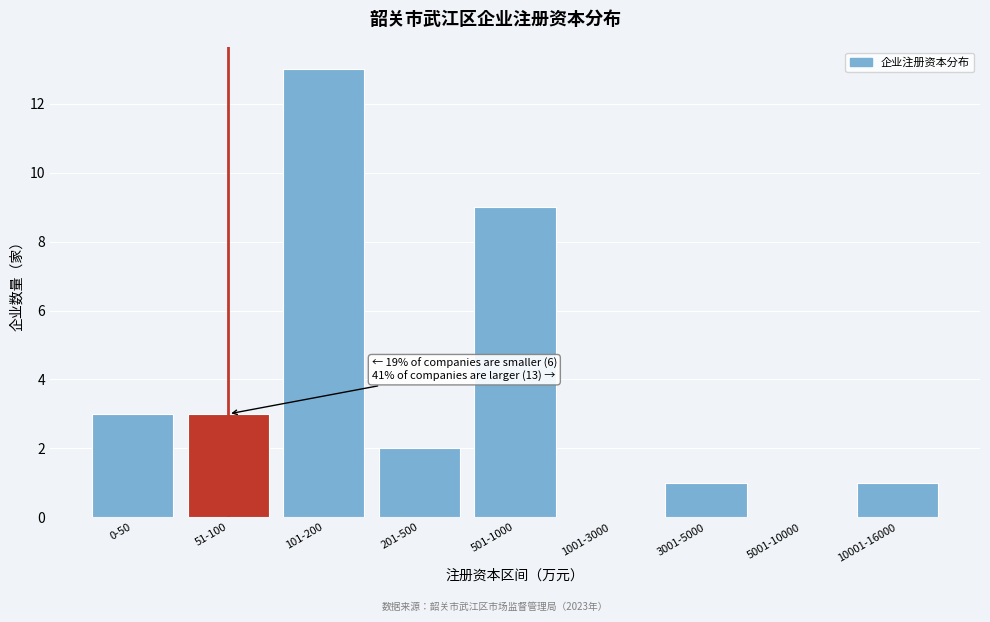

Reading right to left, extract all data points from this chart.

10001-16000=1	5001-10000=0	3001-5000=1	1001-3000=0	501-1000=9	201-500=2	101-200=13	51-100=3	0-50=3